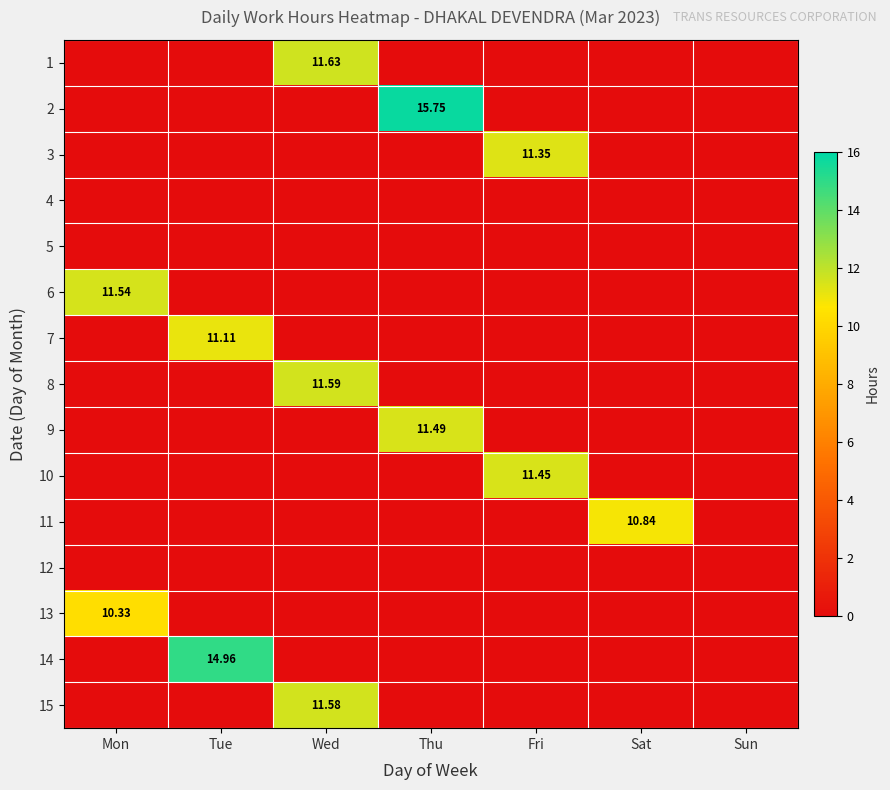

How many data points in 13 are above 0?

1